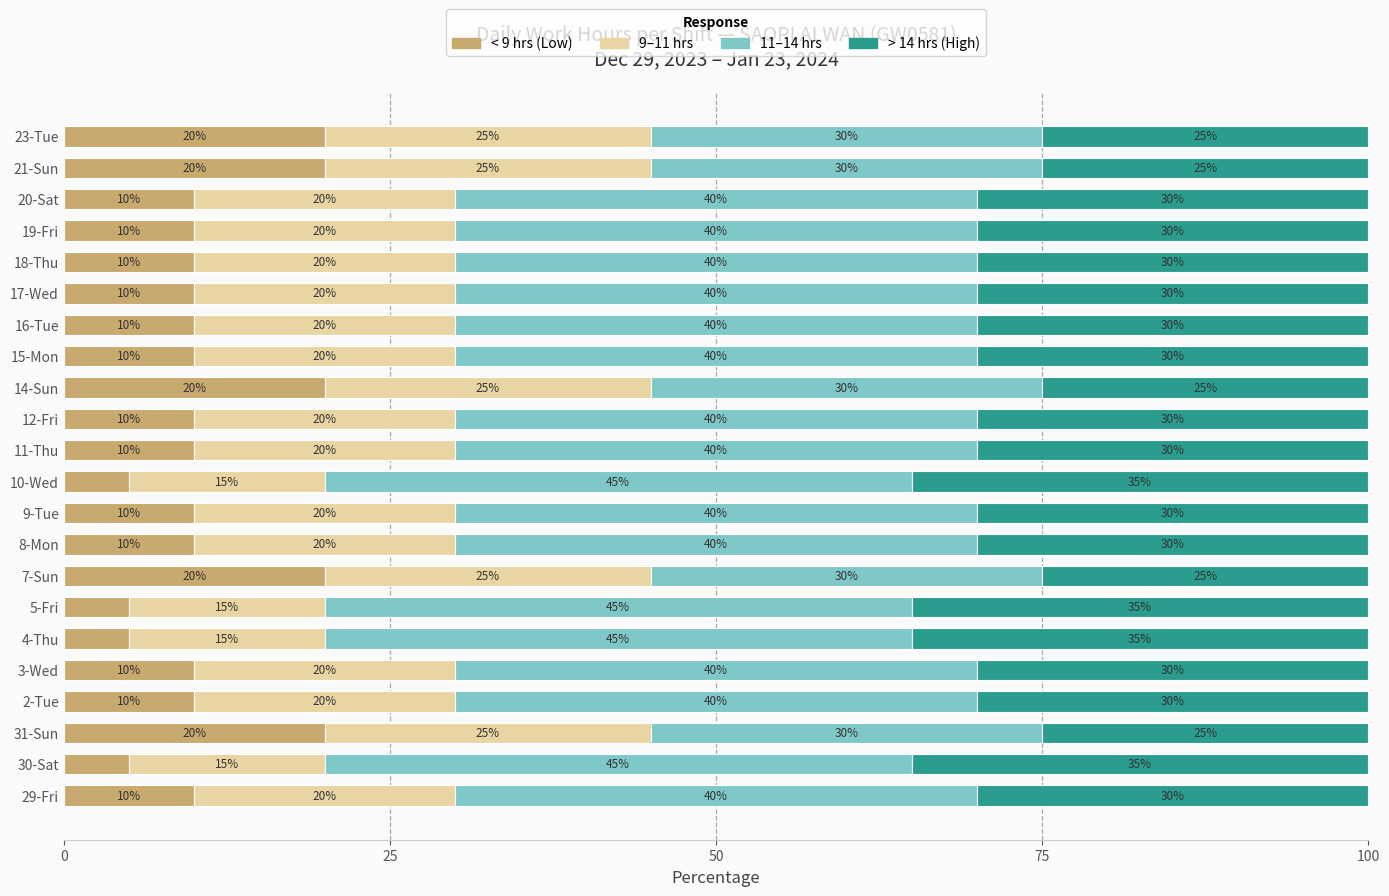

What value does the < 9 hrs (Low) series have at 31-Sun?

20